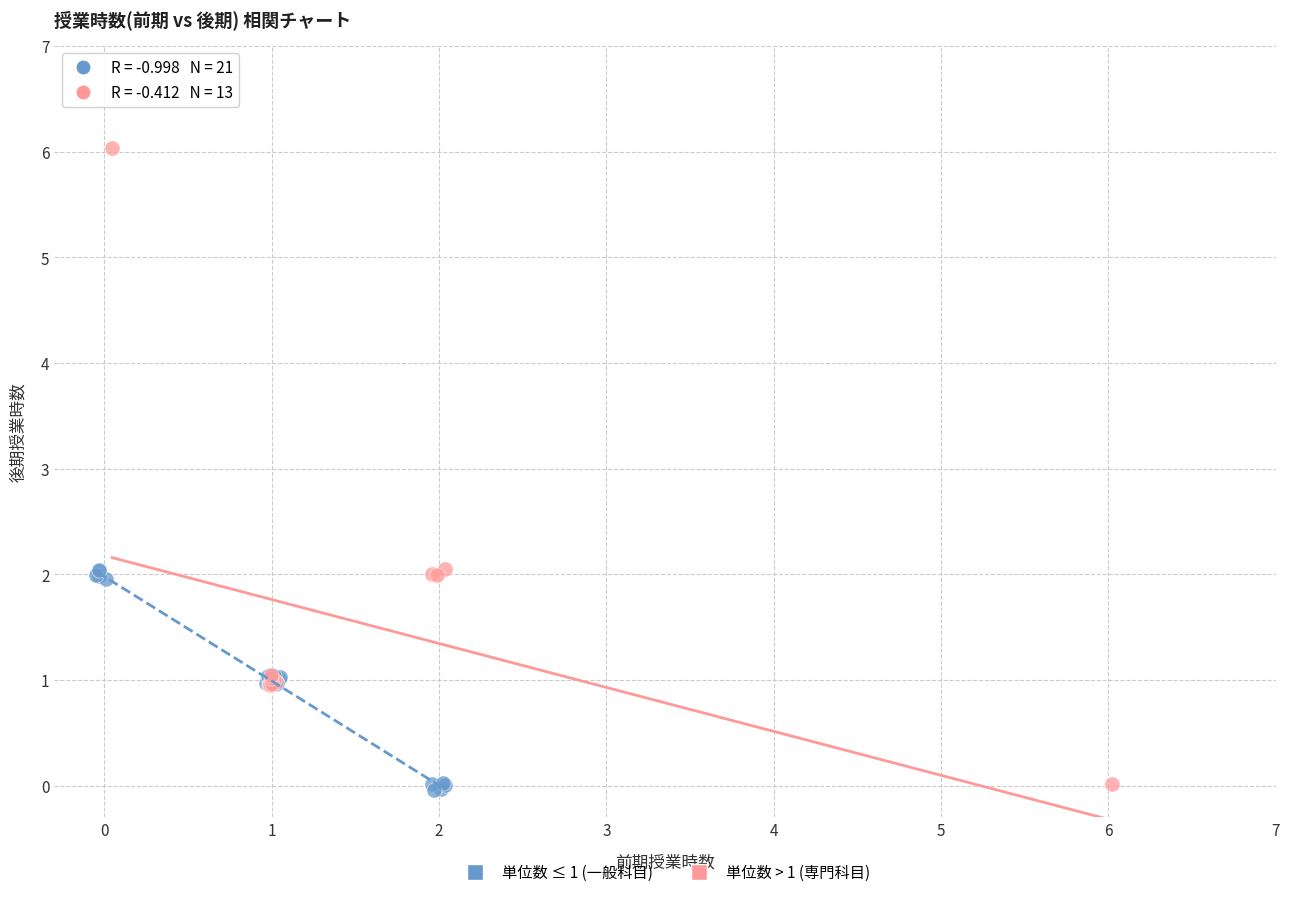

Which series has the largest Y range (max minus min)?

単位数 > 1 (専門科目)